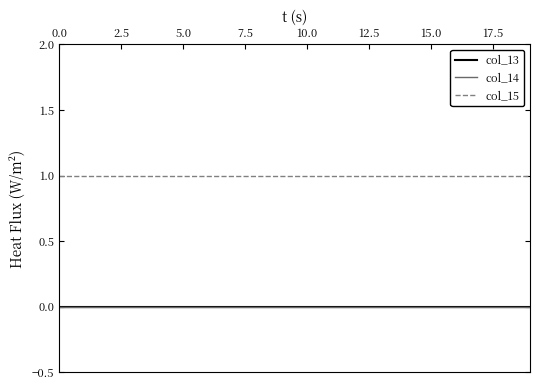

Which series has the largest total across all categories?

col_15